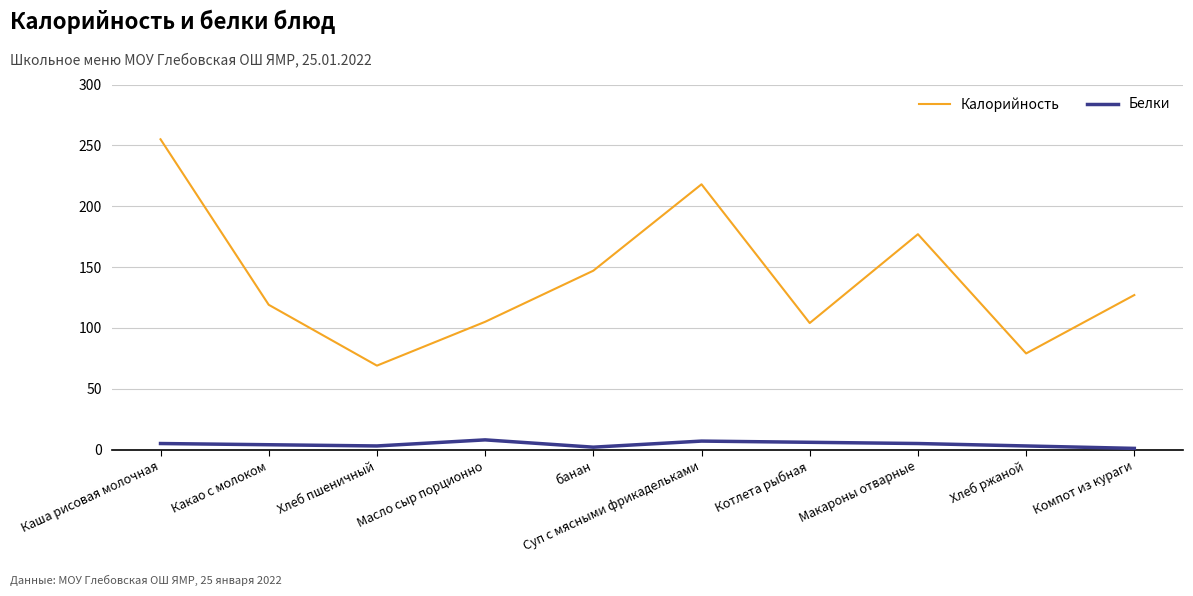

What is the approximate value of Калорийность at Каша рисовая молочная?

255